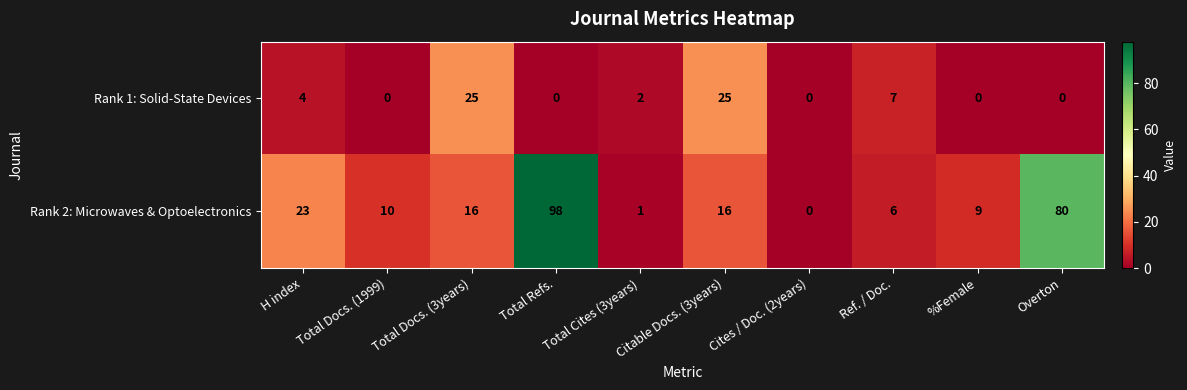

Is the value of Rank 1: Solid-State Devices at Ref. / Doc. greater than the value of Rank 2: Microwaves & Optoelectronics at Citable Docs. (3years)?

No